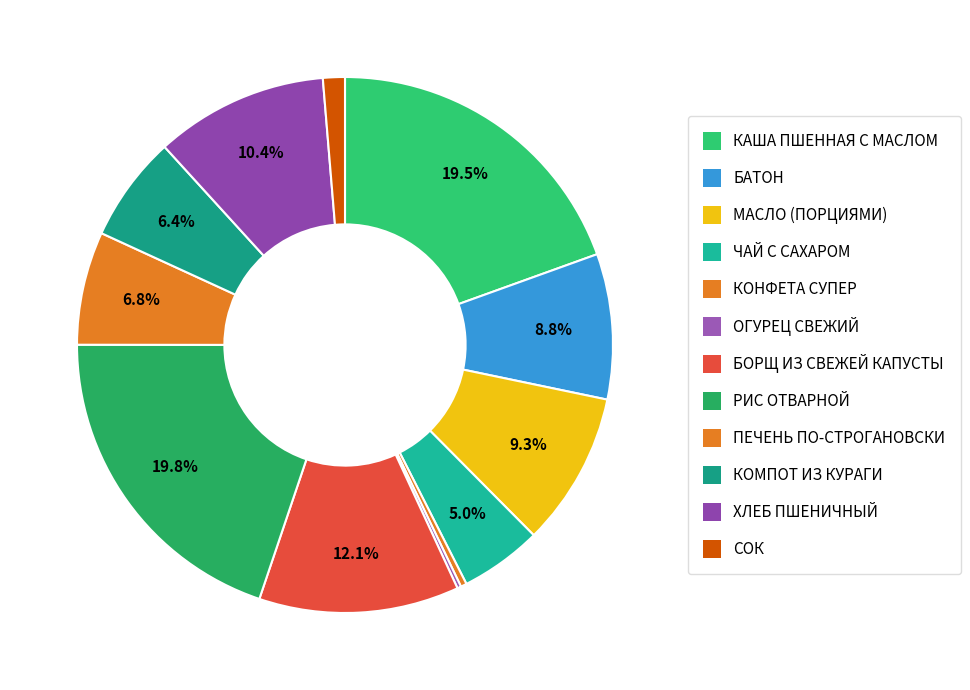

Which slice is the smallest?

ОГУРЕЦ СВЕЖИЙ